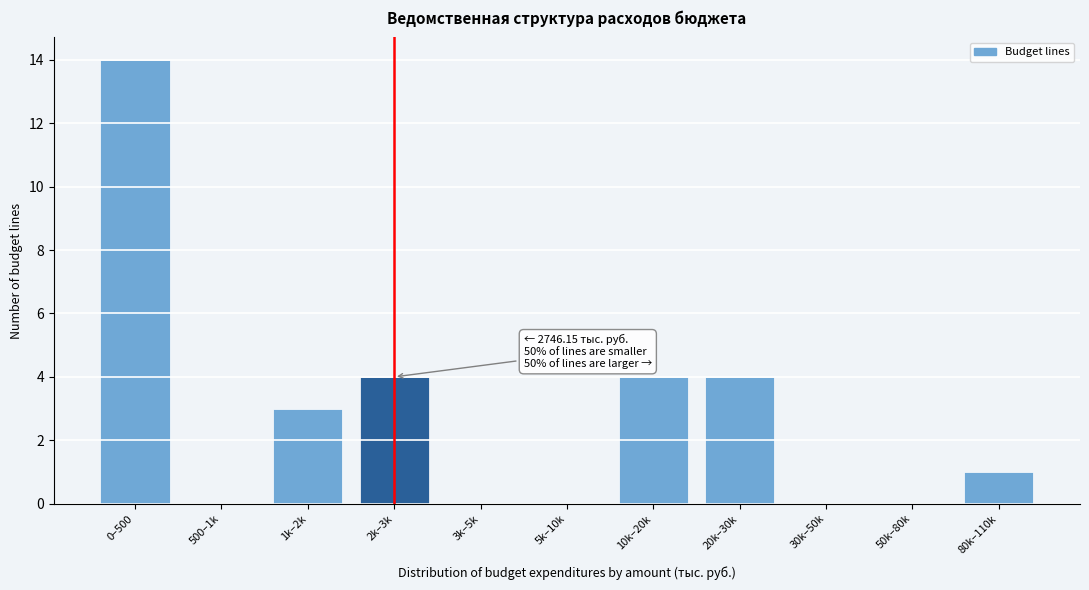

Reading right to left, transcribe all the data shown in this chart.

80k–110k=1	50k–80k=0	30k–50k=0	20k–30k=4	10k–20k=4	5k–10k=0	3k–5k=0	2k–3k=4	1k–2k=3	500–1k=0	0–500=14